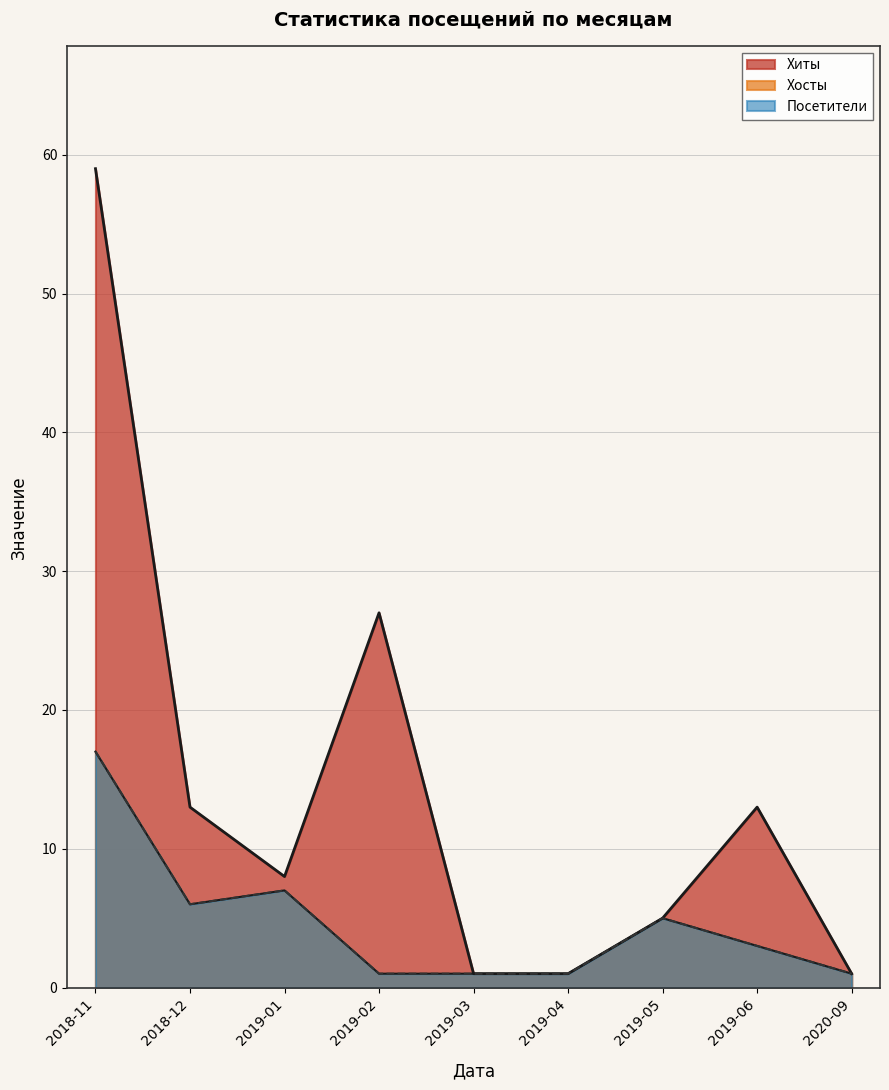

What is the difference between the second highest and minimum values in the Посетители series?

6